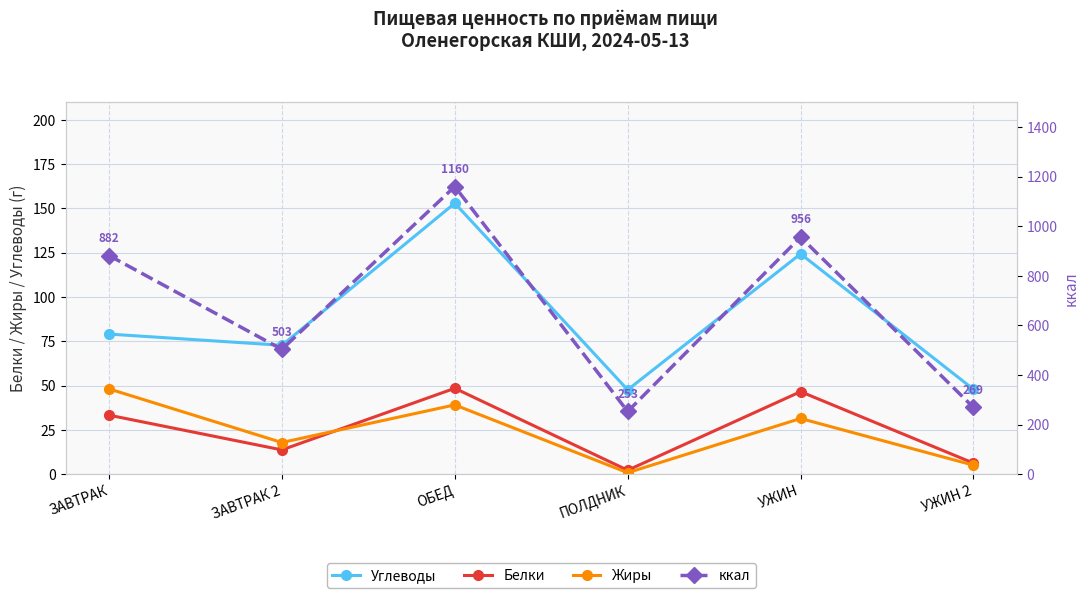

Reading left to right, what are all the values shown in this chart?

Углеводы: 79.1	72.7	153.0	47.6	124.4	47.9
Белки: 33.3	13.7	48.5	2.2	46.6	6.2
Жиры: 48.1	17.9	39.1	0.8	31.4	5.0
ккал: 881.8	503.2	1160.0	252.7	956.1	269.0